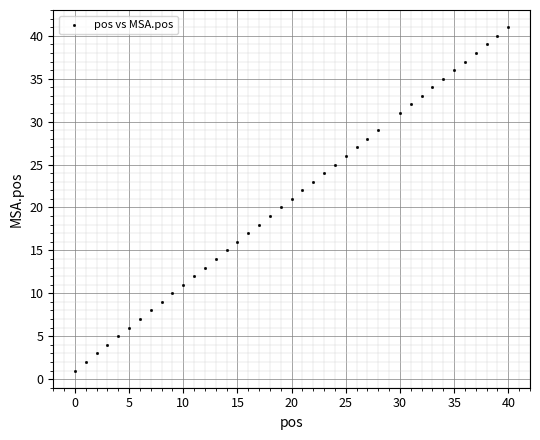

What is the range of Y values (max minus min)?

40